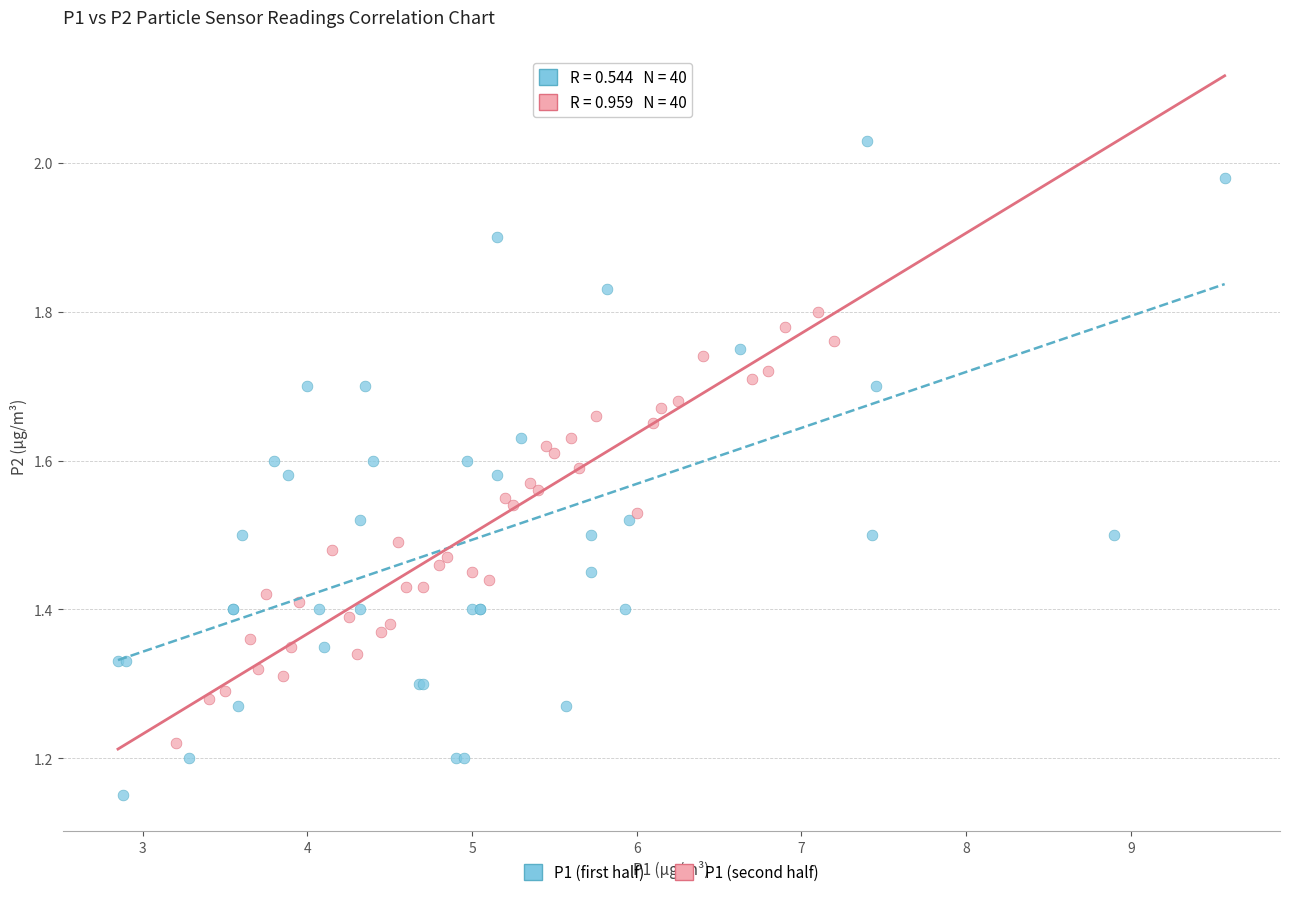

What are all the series names shown in the legend?

P1 (first half), P1 (second half)